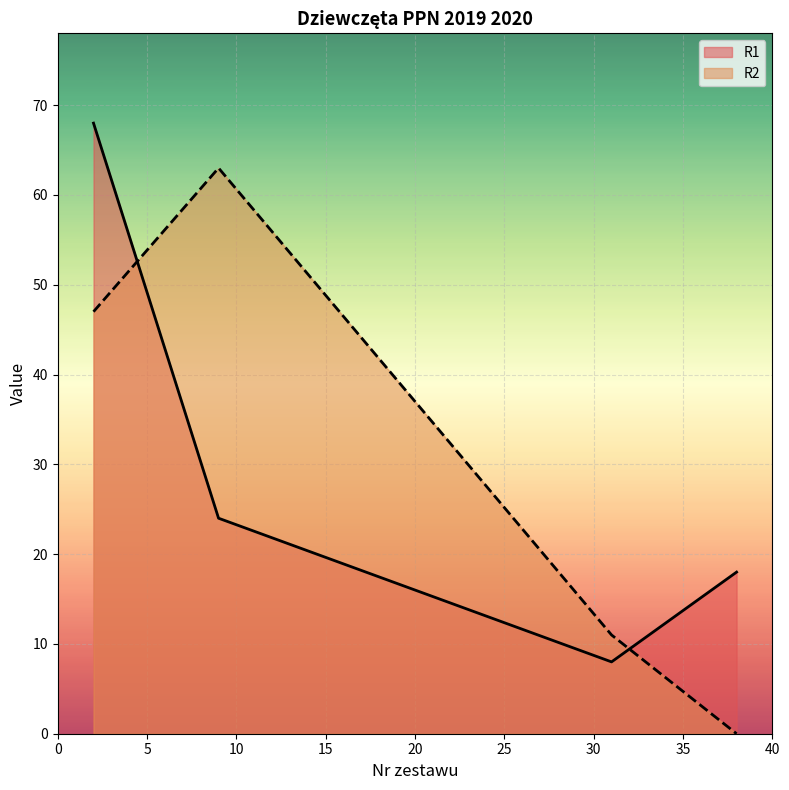

What is the sum of all R1 values?

118